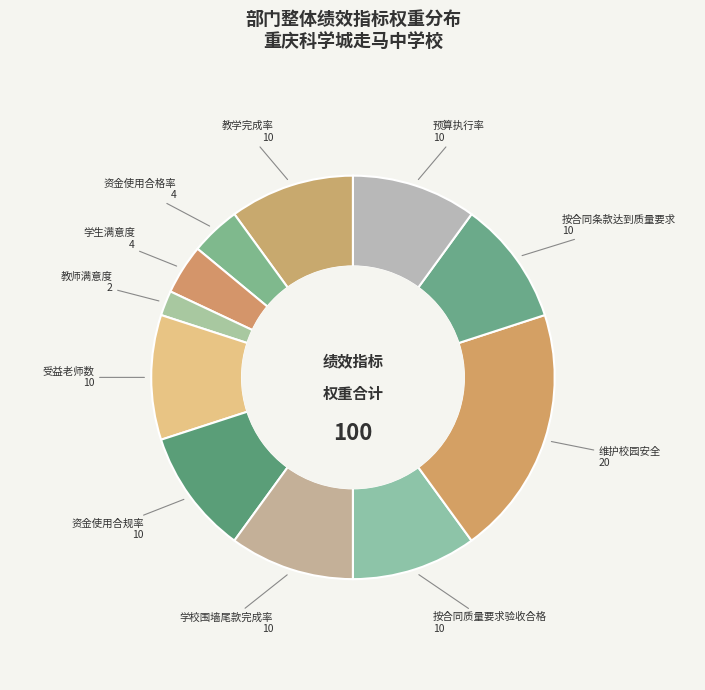

Rank the categories by value from lowest to highest.

教师满意度, 资金使用合格率, 学生满意度, 教学完成率, 受益老师数, 资金使用合规率, 学校围墙尾款完成率, 按合同质量要求验收合格, 按合同条款达到质量要求, 预算执行率, 维护校园安全